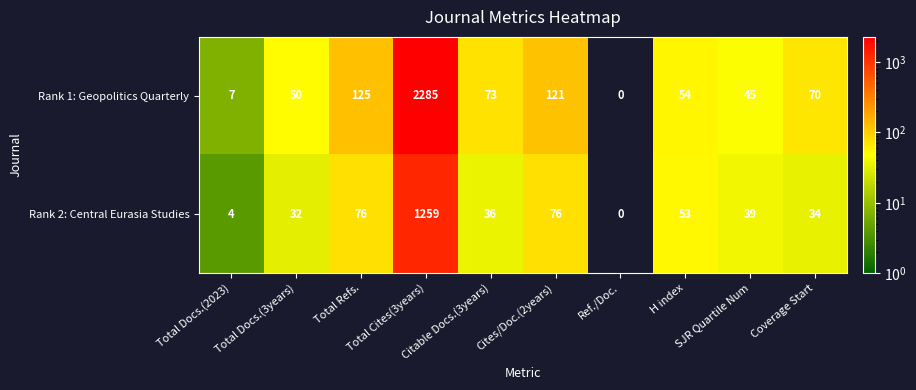

What is the difference between the highest and lowest values at Total Cites(3years)?

1026